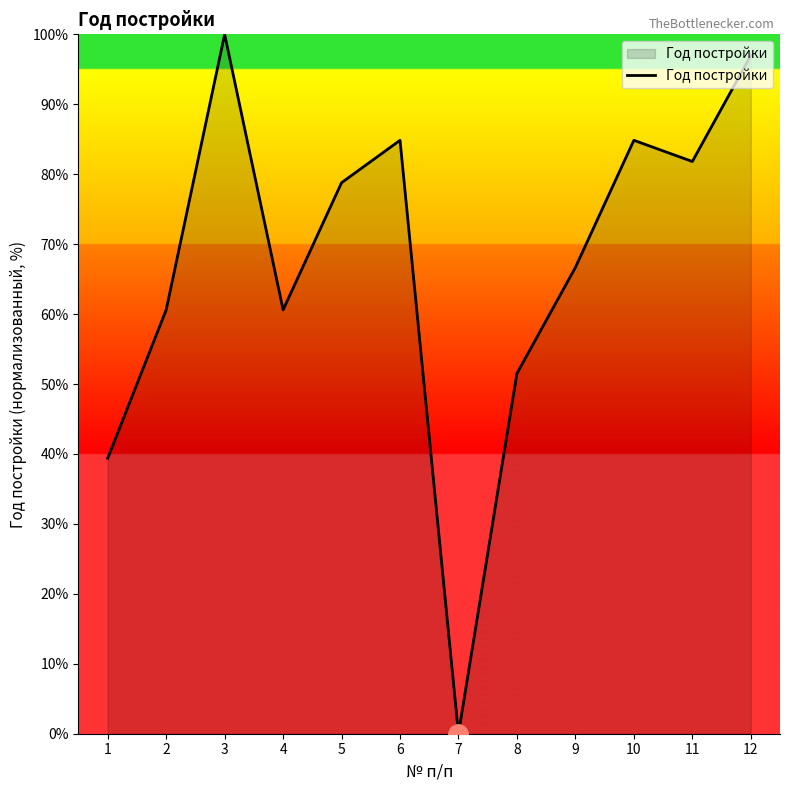

Approximately how many times larger is the value at 11 compared to 9?

1.2